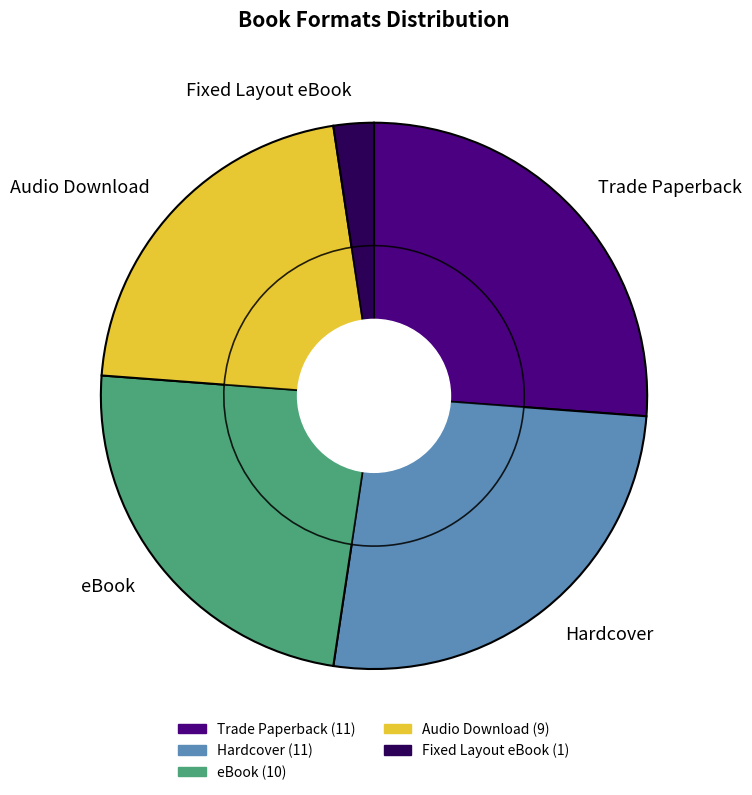

Which category has the smallest portion of the pie?

Fixed Layout eBook